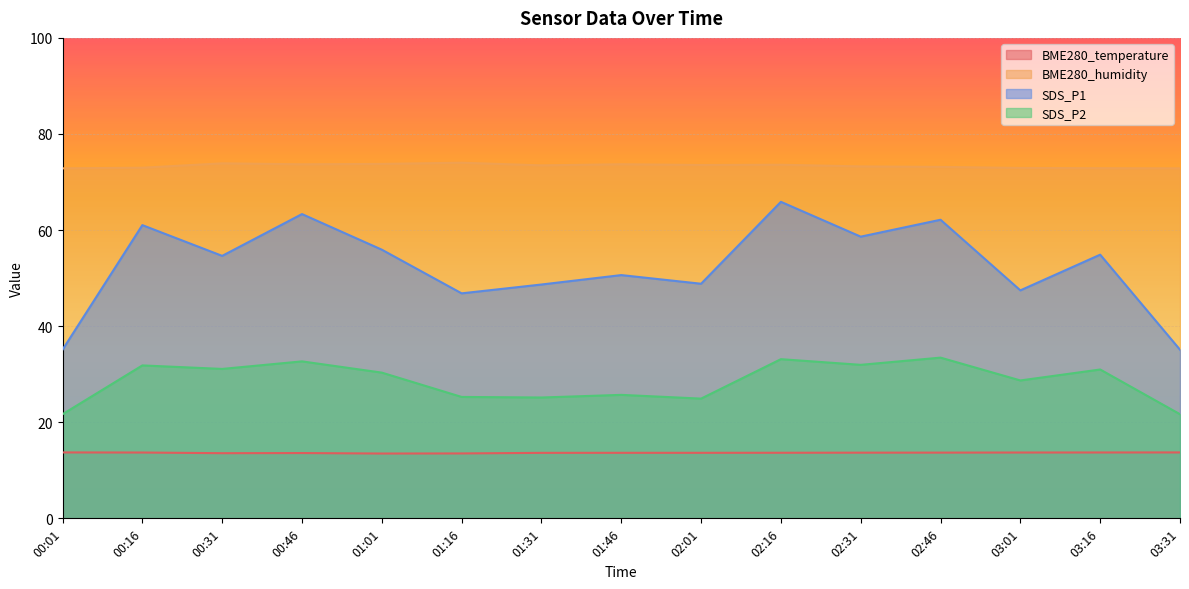

Which series has the largest range (max minus min)?

SDS_P1